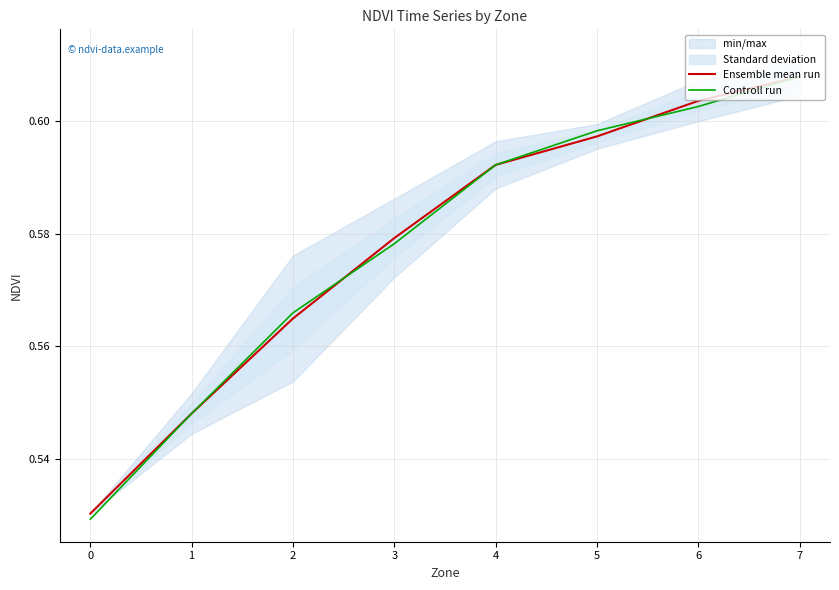

The value of Controll run at 6 is 0.6. True or false?

True